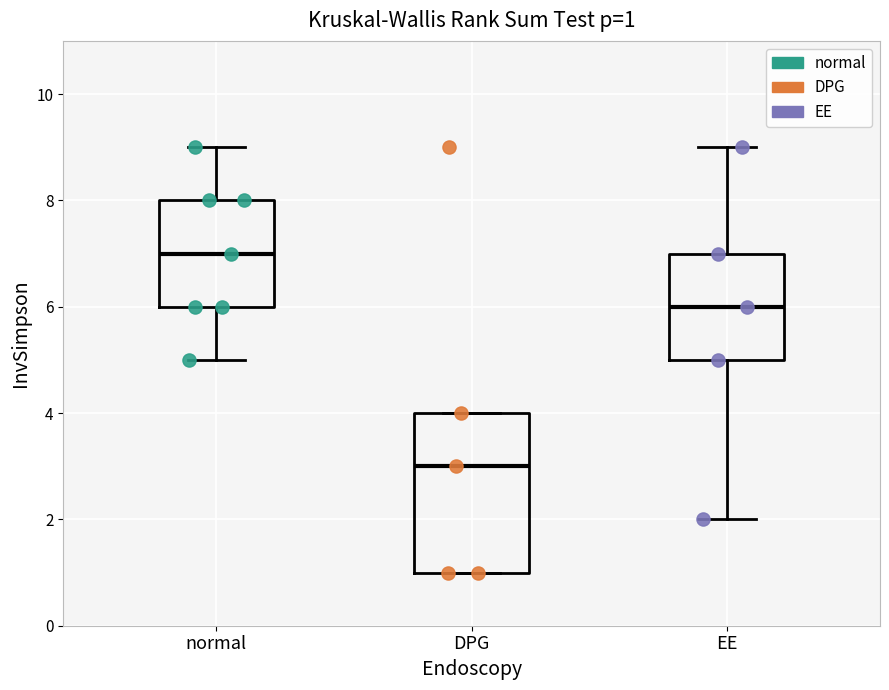

Which box's median line is the highest?

normal